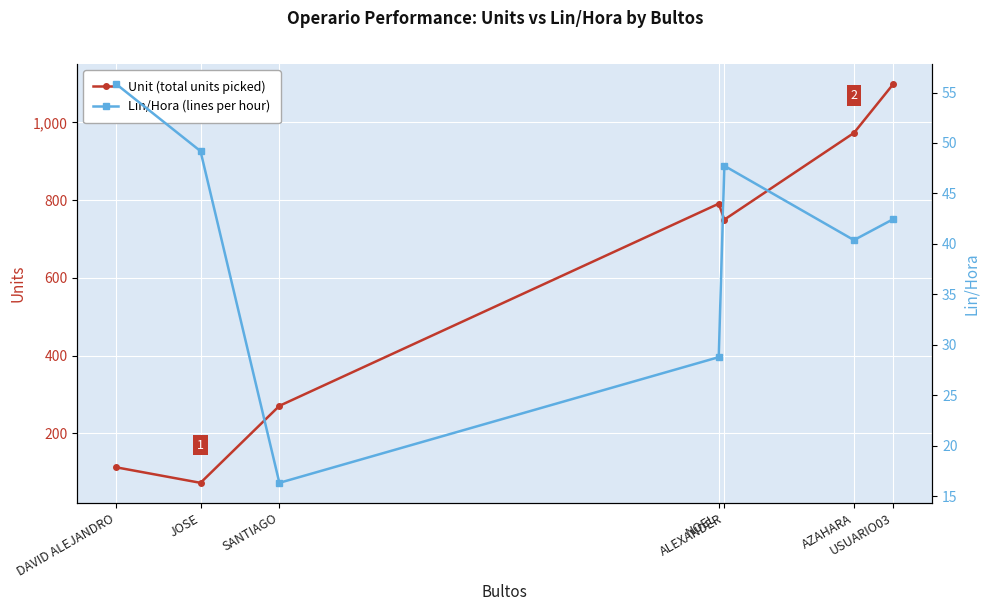

Which has a higher value, ALEXANDER or NOEL?

NOEL